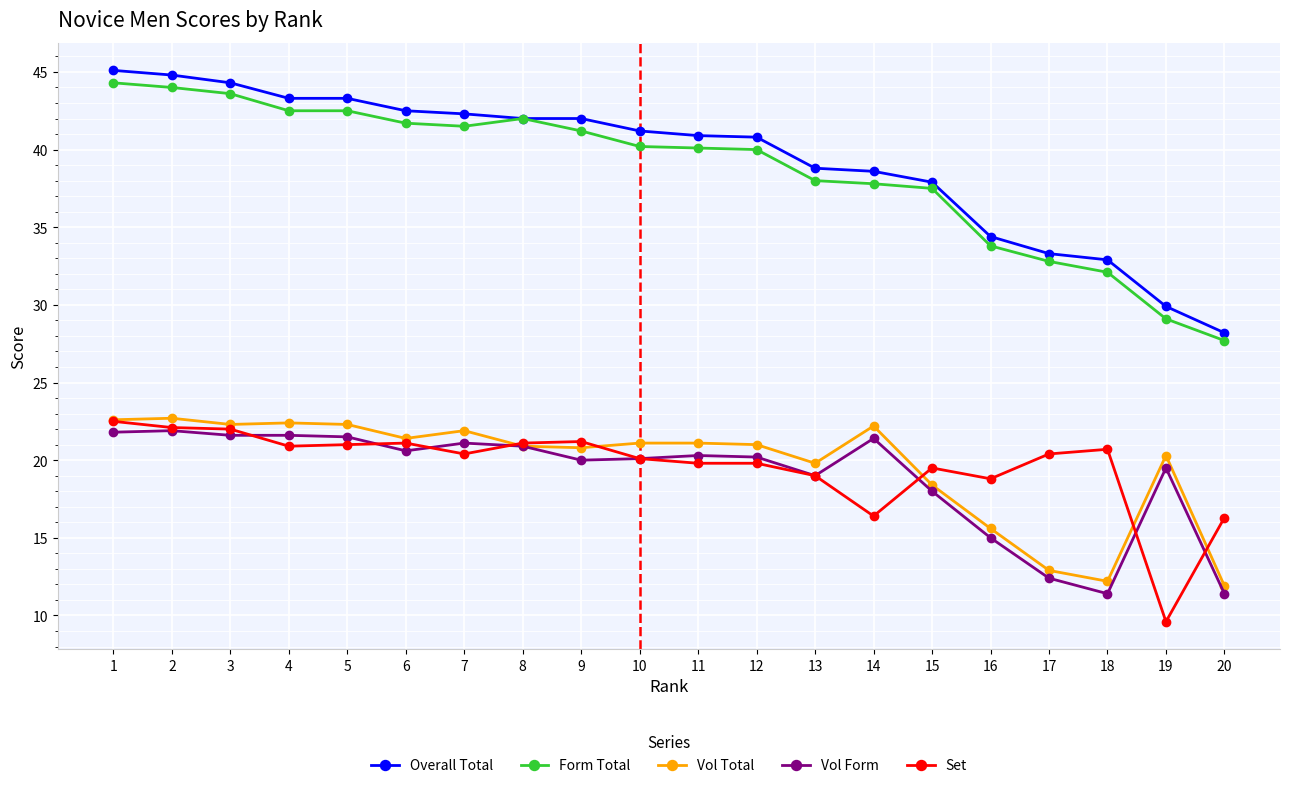

The Form Total series shows 14.8 at 1. True or false?

False